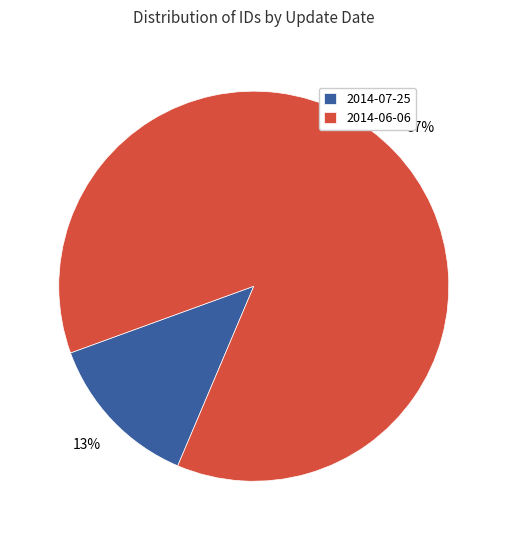

Count the number of slices in the pie.

2